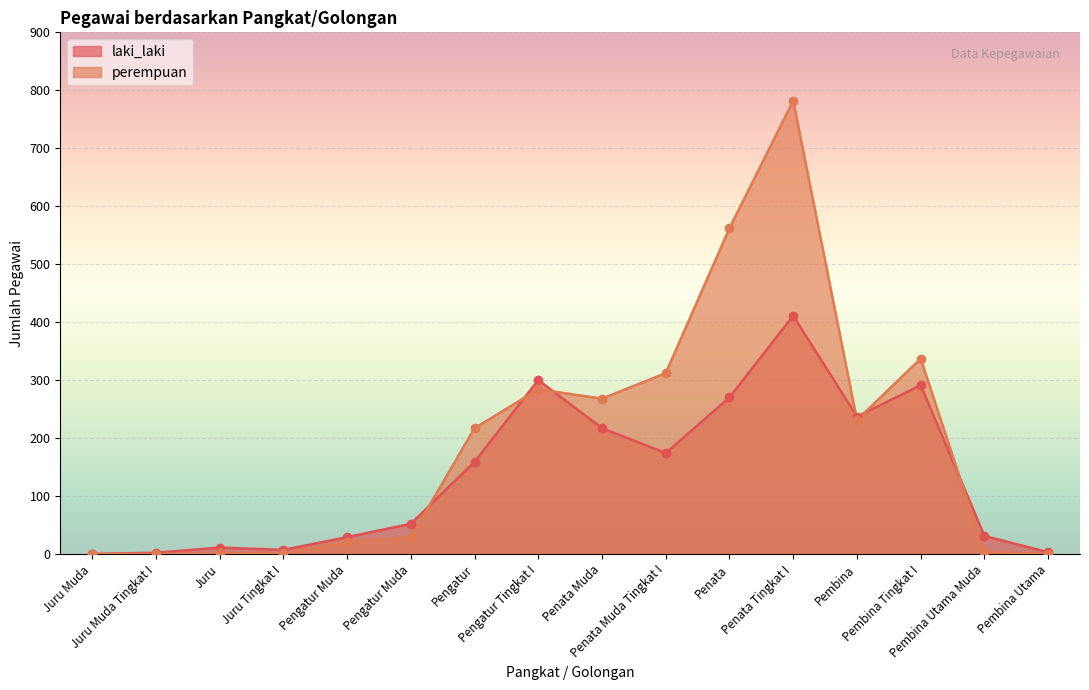

At which category is the sum across all series the highest?

Penata Tingkat I